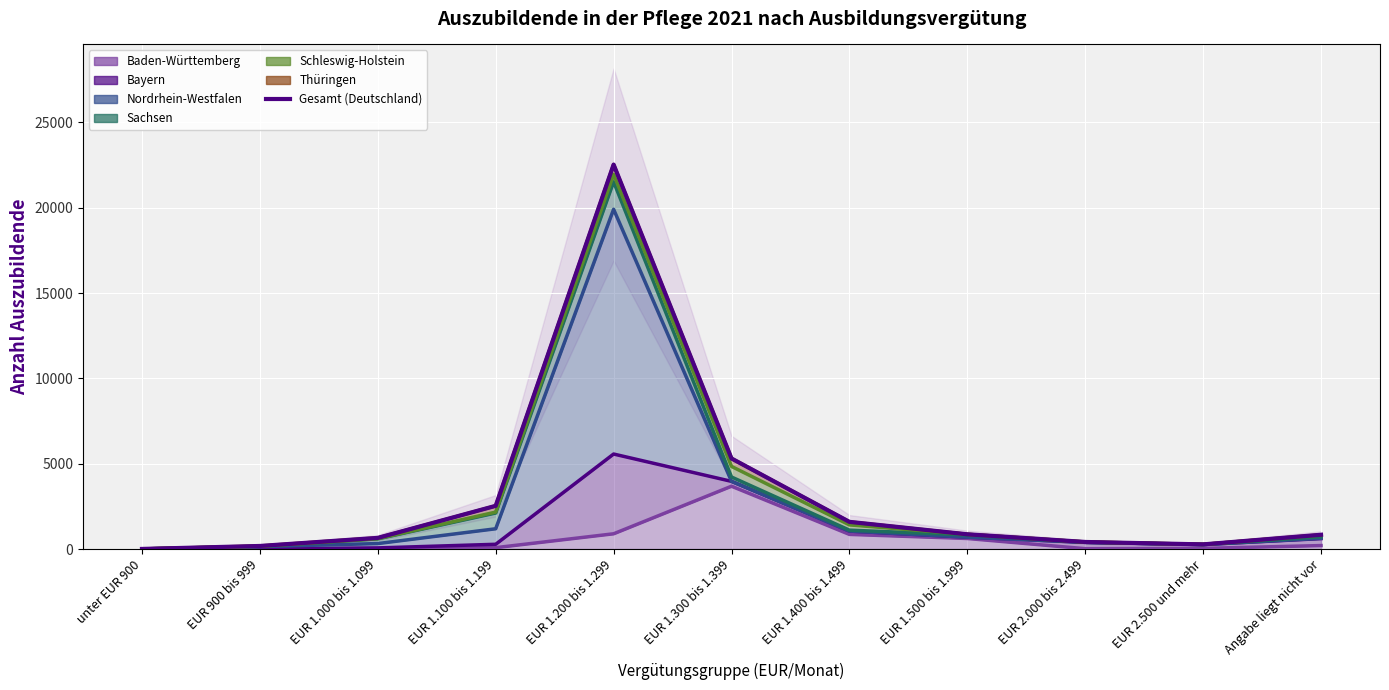

Rank the categories by value from highest to lowest.

EUR 1.200 bis 1.299, EUR 1.300 bis 1.399, EUR 1.100 bis 1.199, EUR 1.400 bis 1.499, EUR 1.500 bis 1.999, Angabe liegt nicht vor, EUR 1.000 bis 1.099, EUR 2.000 bis 2.499, EUR 2.500 und mehr, EUR 900 bis 999, unter EUR 900